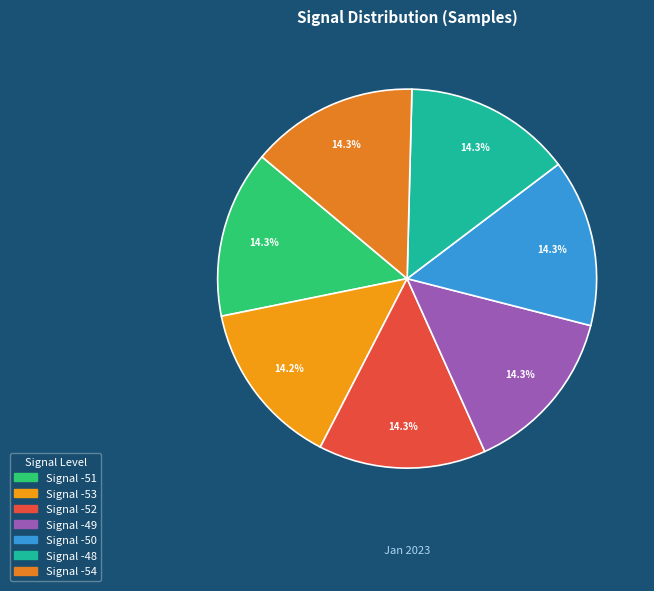

Is there any slice that represents more than half of the pie?

No